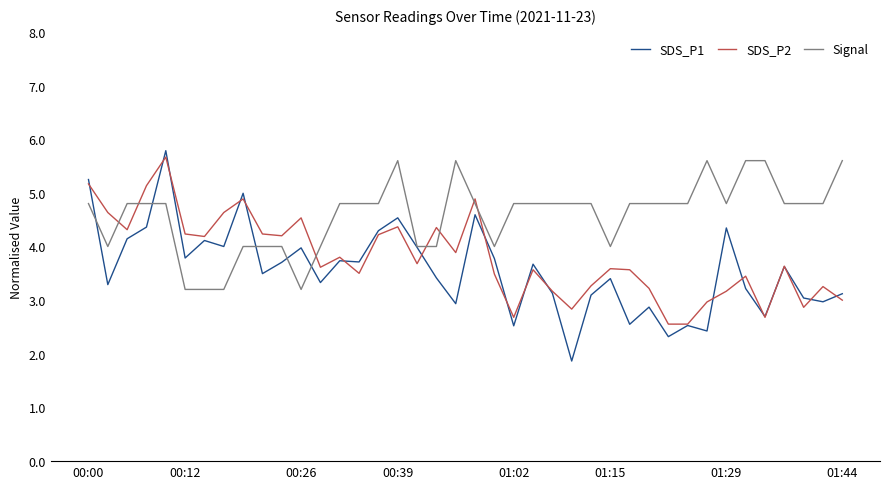

What is the highest value of the SDS_P1 series?

5.8